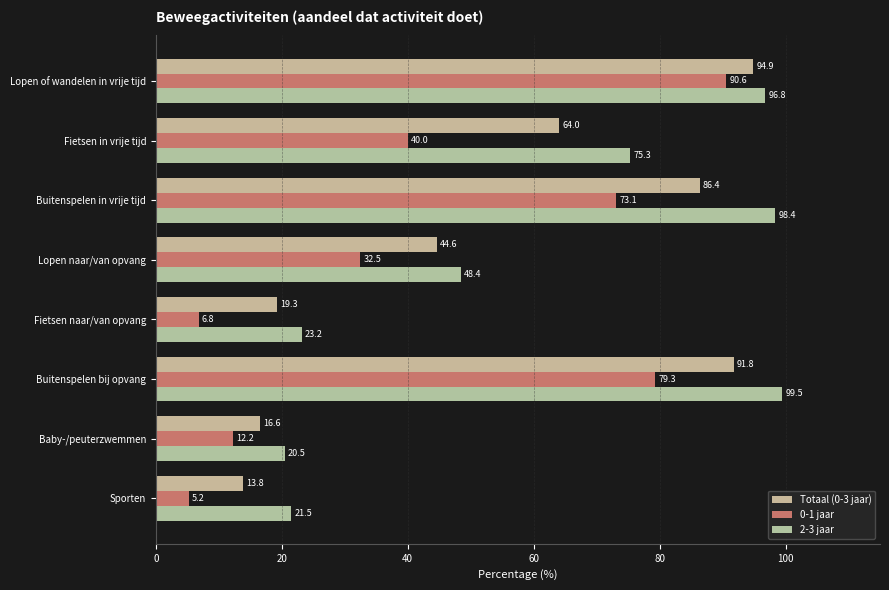

How many data points in 2-3 jaar are above 75?

4